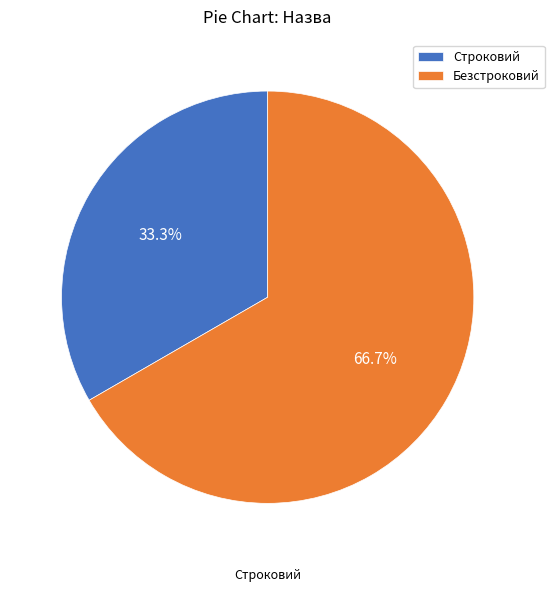

What is the ratio of the value at Строковий to the value at Безстроковий?

0.5